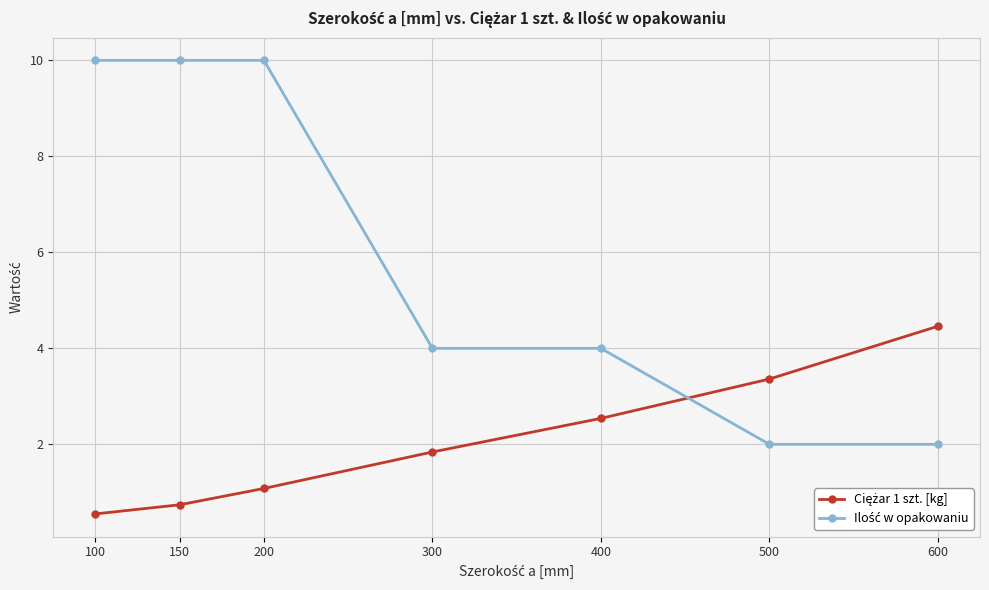

How many series are shown in this chart?

2